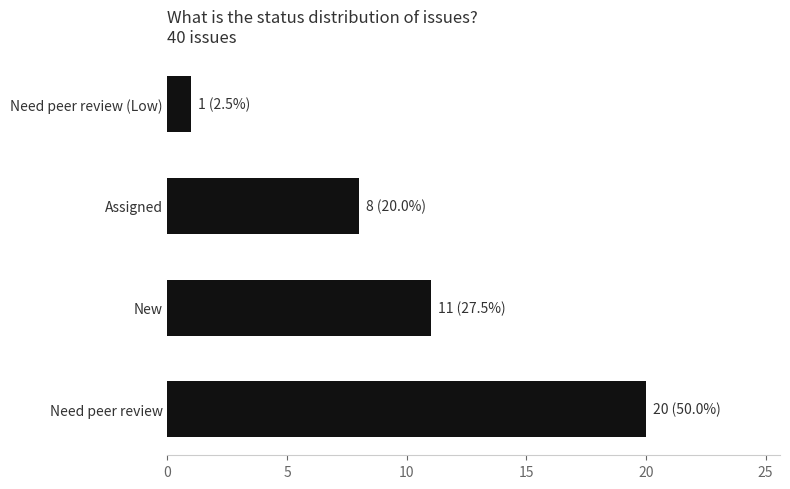

What is the greatest value displayed?

20